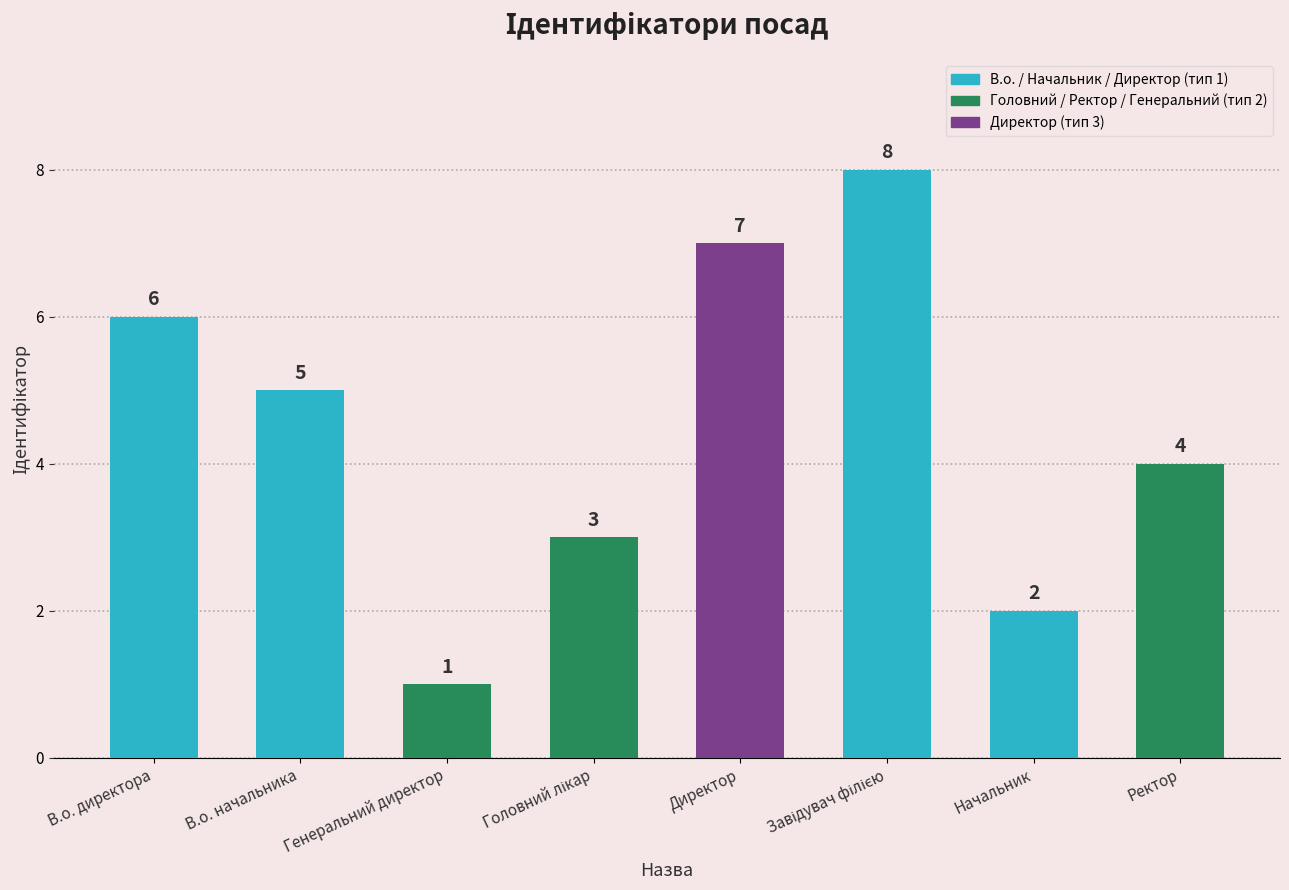

Is it true that the value at Начальник is 4?

False